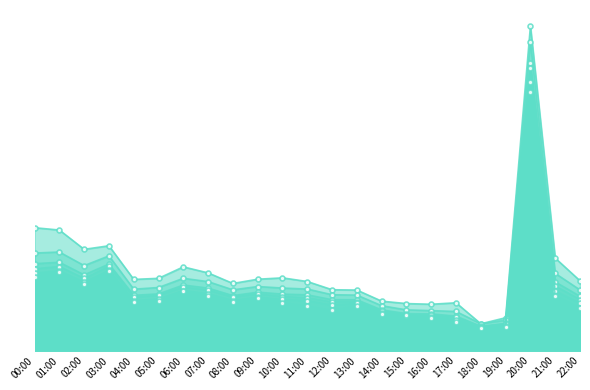

What is the average value of the col_6 series?

0.1